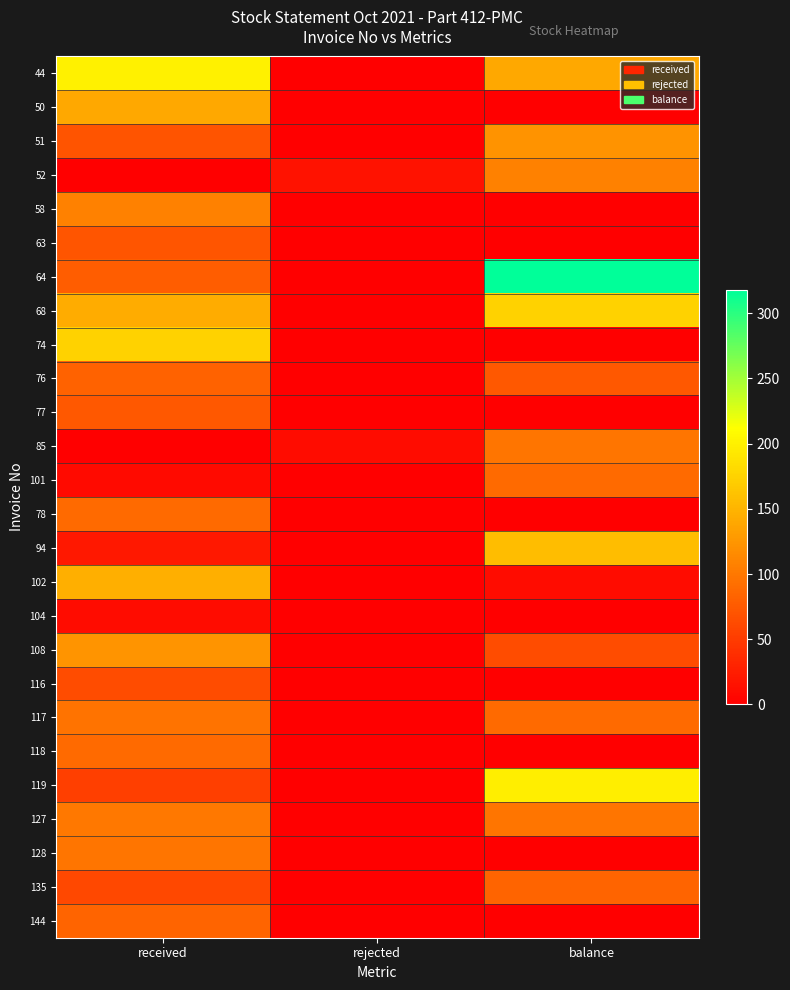

Reading right to left, what are all the values shown in this chart?

44: balance=140	rejected=0	received=200
50: balance=0	rejected=0	received=140
51: balance=122	rejected=0	received=70
52: balance=107	rejected=15	received=0
58: balance=0	rejected=0	received=107
63: balance=0	rejected=0	received=72
64: balance=318	rejected=0	received=78
68: balance=174	rejected=0	received=144
74: balance=0	rejected=0	received=174
76: balance=74	rejected=0	received=82
77: balance=0	rejected=0	received=74
85: balance=98	rejected=10	received=0
101: balance=89	rejected=0	received=9
78: balance=0	rejected=0	received=89
94: balance=157	rejected=0	received=20
102: balance=11	rejected=0	received=146
104: balance=0	rejected=0	received=11
108: balance=64	rejected=0	received=124
116: balance=0	rejected=0	received=64
117: balance=89	rejected=0	received=96
118: balance=0	rejected=0	received=89
119: balance=198	rejected=0	received=53
127: balance=98	rejected=0	received=100
128: balance=0	rejected=0	received=98
135: balance=84	rejected=0	received=60
144: balance=0	rejected=0	received=84